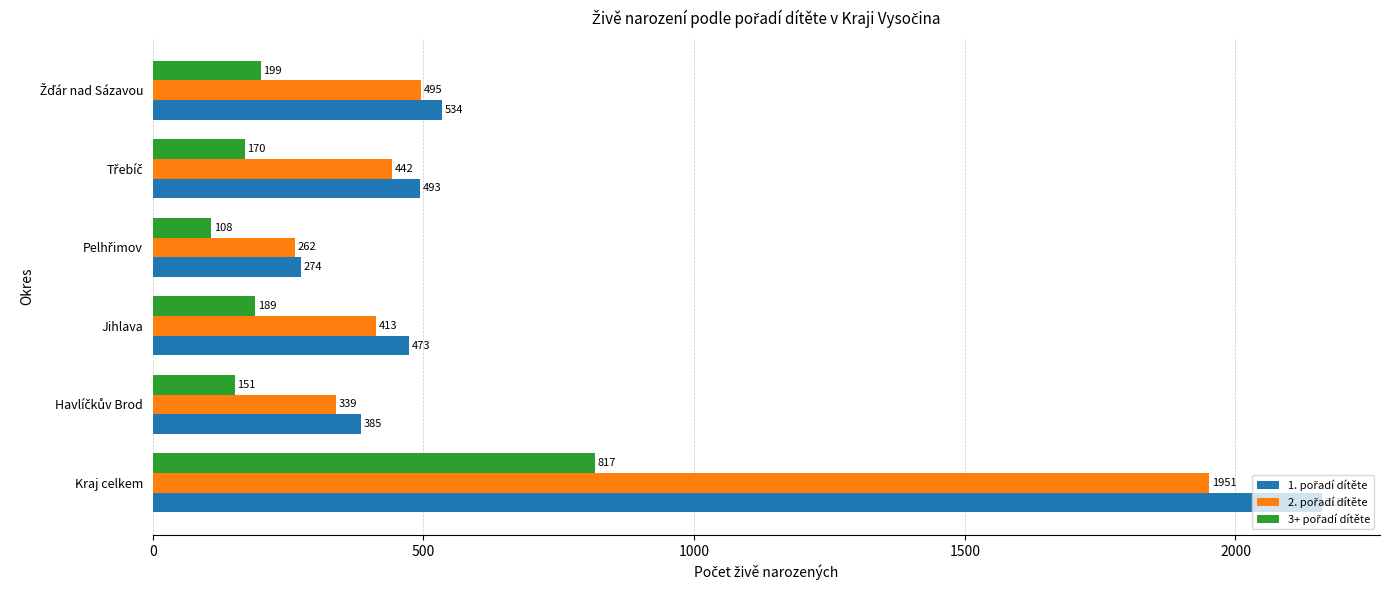

What is the minimum value shown in the chart?

108